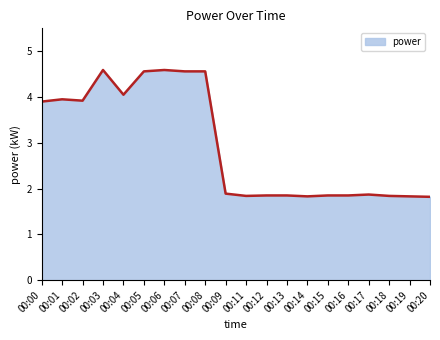

What is the smallest value displayed?

1.8